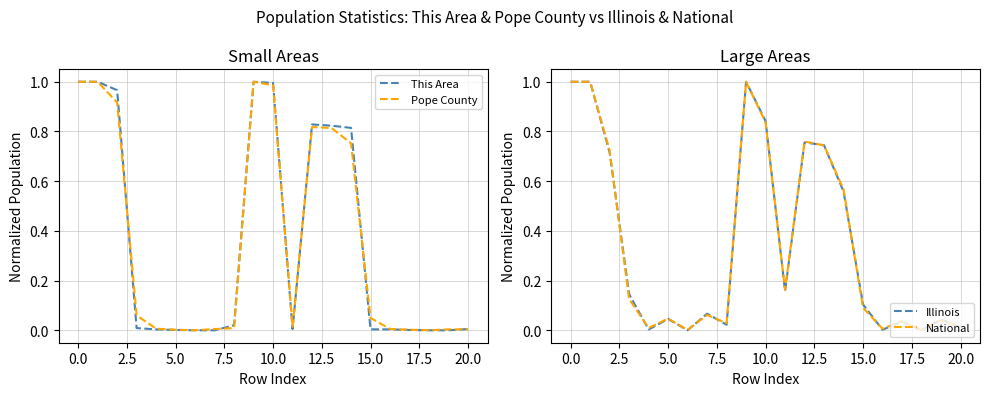

How many lines are shown in the chart?

4